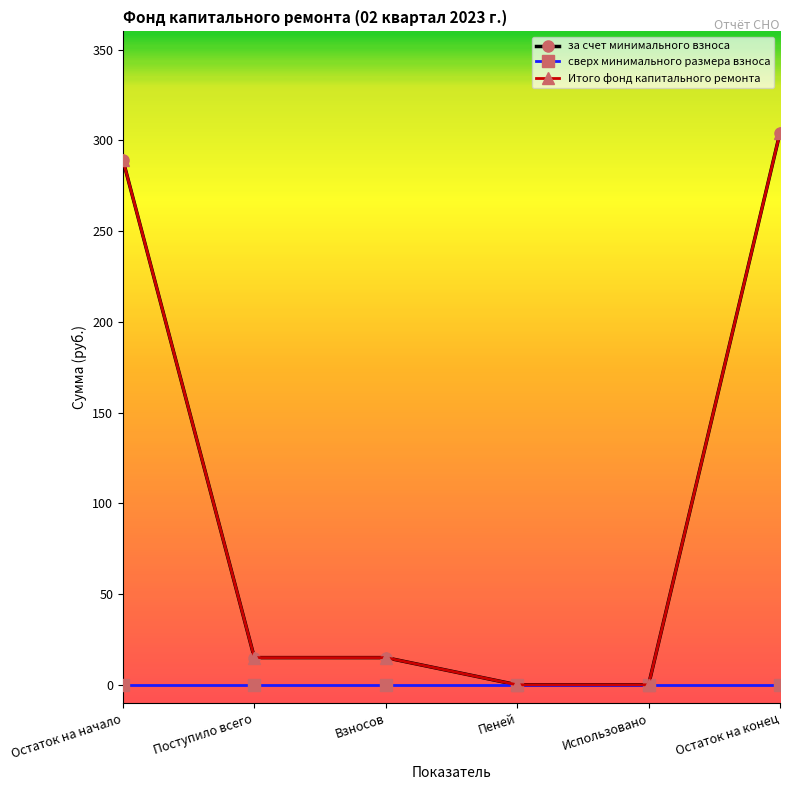

Is this an area chart (filled region under the line)?

No